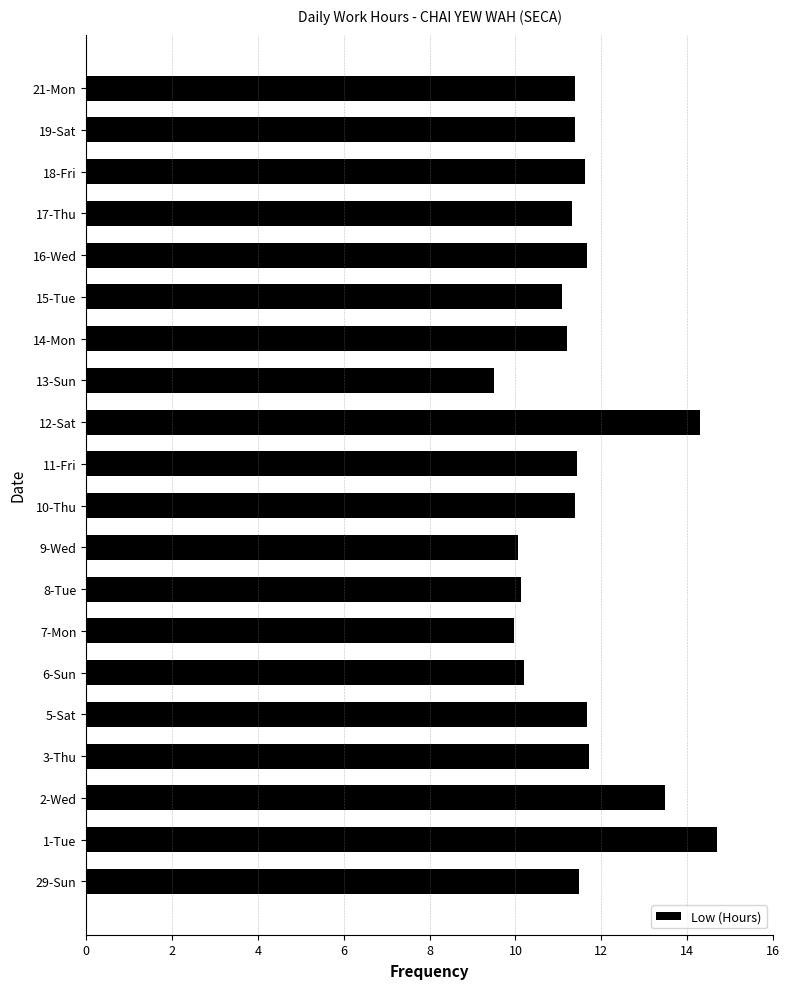

True or false: the data shows 18.7 at 2-Wed.

False